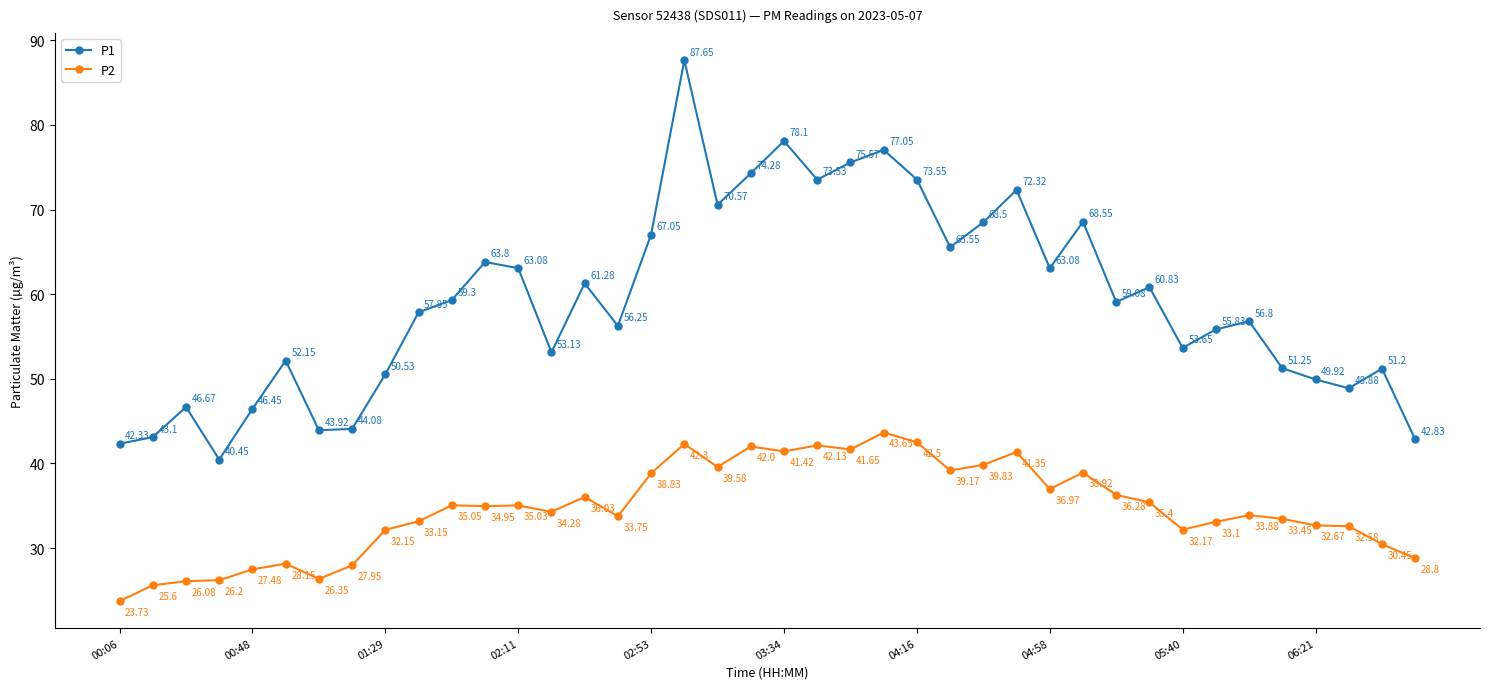

What is the difference between the second highest and second lowest values in the P2 series?

16.9